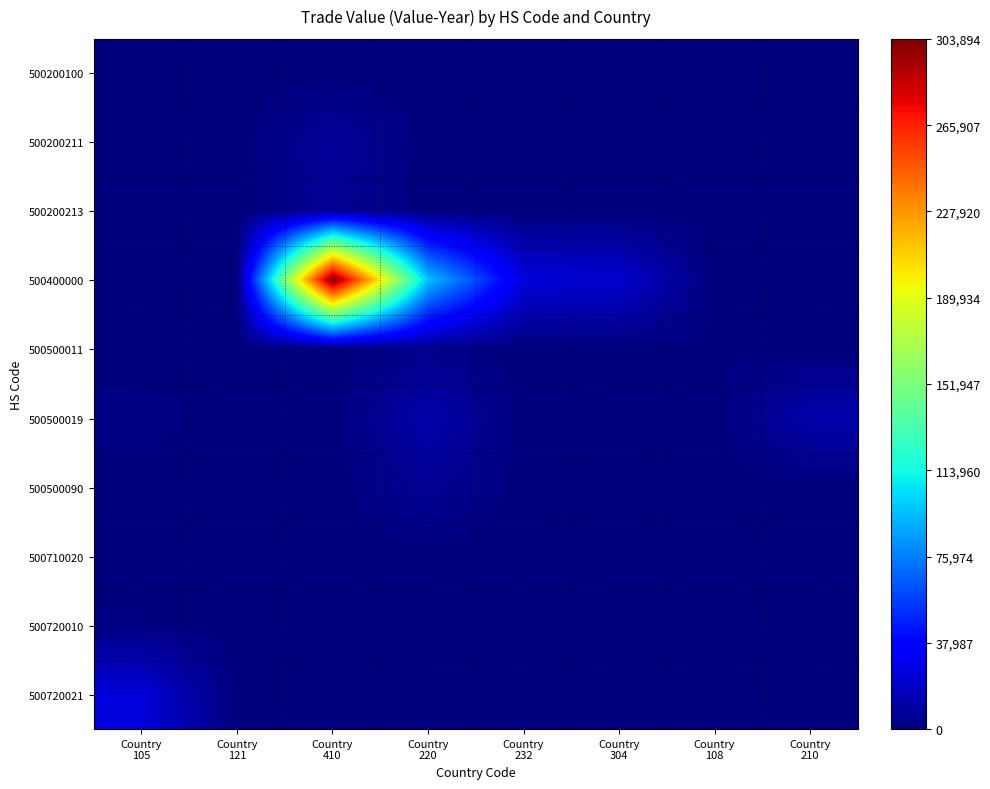

Reading left to right, what are all the values shown in this chart?

500200100: Country
105=243	Country
121=498	Country
410=0	Country
220=0	Country
232=0	Country
304=0	Country
108=0	Country
210=0
500200211: Country
105=0	Country
121=0	Country
410=7680	Country
220=0	Country
232=0	Country
304=0	Country
108=0	Country
210=0
500200213: Country
105=0	Country
121=0	Country
410=6027	Country
220=0	Country
232=0	Country
304=0	Country
108=0	Country
210=0
500400000: Country
105=0	Country
121=0	Country
410=303894	Country
220=95633	Country
232=24555	Country
304=21210	Country
108=0	Country
210=0
500500011: Country
105=0	Country
121=0	Country
410=0	Country
220=3551	Country
232=0	Country
304=0	Country
108=1044	Country
210=0
500500019: Country
105=2124	Country
121=0	Country
410=0	Country
220=12312	Country
232=0	Country
304=0	Country
108=0	Country
210=11988
500500090: Country
105=0	Country
121=0	Country
410=0	Country
220=5891	Country
232=0	Country
304=0	Country
108=0	Country
210=207
500710020: Country
105=857	Country
121=0	Country
410=0	Country
220=270	Country
232=0	Country
304=0	Country
108=0	Country
210=852
500720010: Country
105=1283	Country
121=0	Country
410=0	Country
220=1087	Country
232=0	Country
304=0	Country
108=0	Country
210=254
500720021: Country
105=24019	Country
121=0	Country
410=0	Country
220=0	Country
232=0	Country
304=0	Country
108=0	Country
210=0